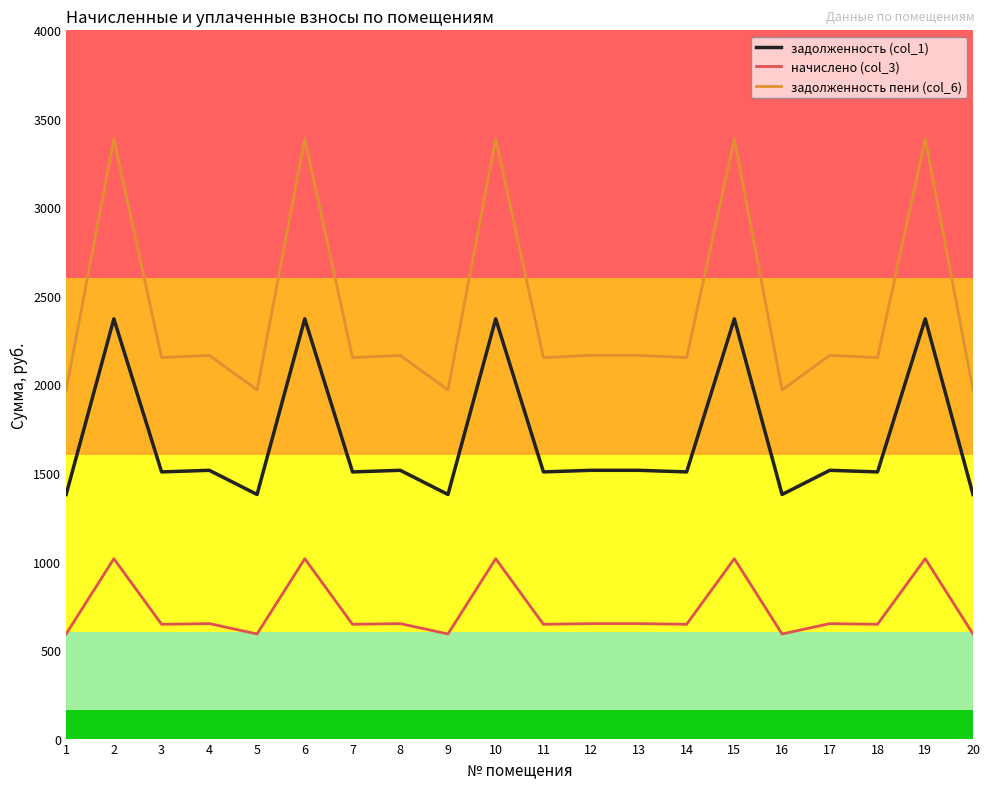

True or false: начислено (col_3) and задолженность (col_1) intersect in this chart.

False